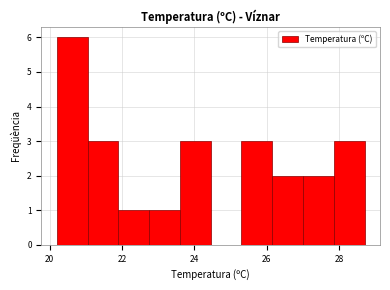

What is the height of the bar covering 23.60 to 24.45 on the x-axis? Neither the bar edges nor the heights are printed on the chart, so give them approximately, as read against the axes.

3